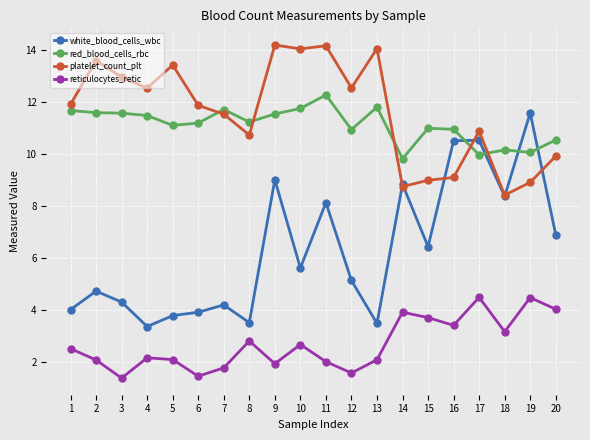

True or false: white_blood_cells_wbc has a value of 4.2 at 7.

True